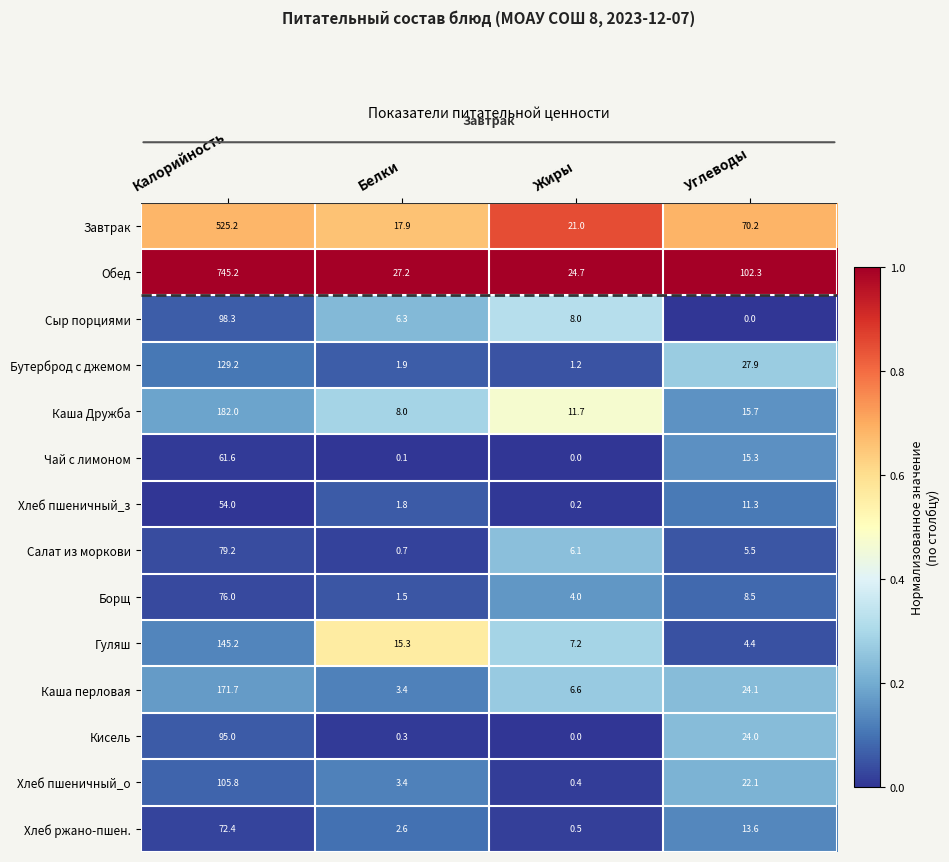

Rank the series at Калорийность from highest to lowest value.

Обед, Завтрак, Каша Дружба, Каша перловая, Гуляш, Бутерброд с джемом, Хлеб пшеничный_о, Сыр порциями, Кисель, Салат из моркови, Борщ, Хлеб ржано-пшен., Чай с лимоном, Хлеб пшеничный_з